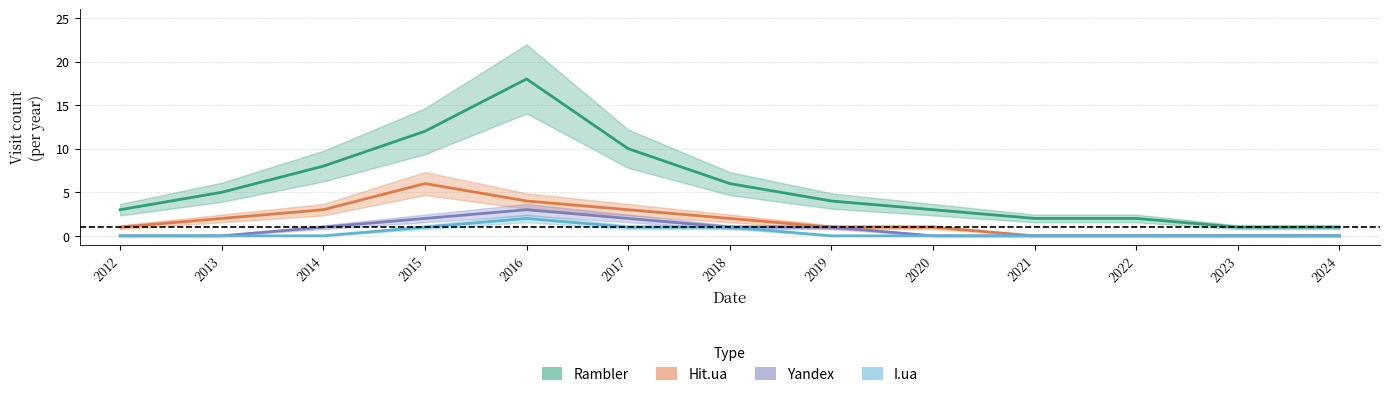

Is it true that Yandex equals 0 at 2020?

True